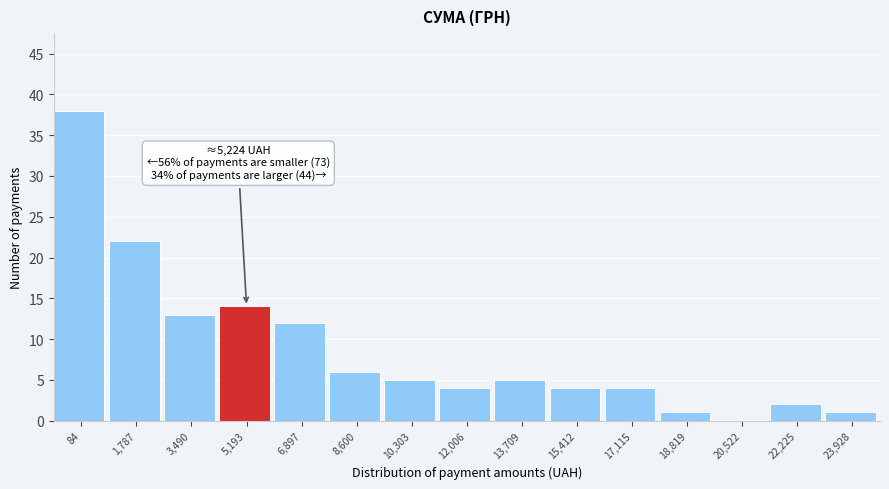

Reading right to left, list all the values displayed in this chart.

23,928=1	22,225=2	20,522=0	18,819=1	17,115=4	15,412=4	13,709=5	12,006=4	10,303=5	8,600=6	6,897=12	5,193=14	3,490=13	1,787=22	84=38